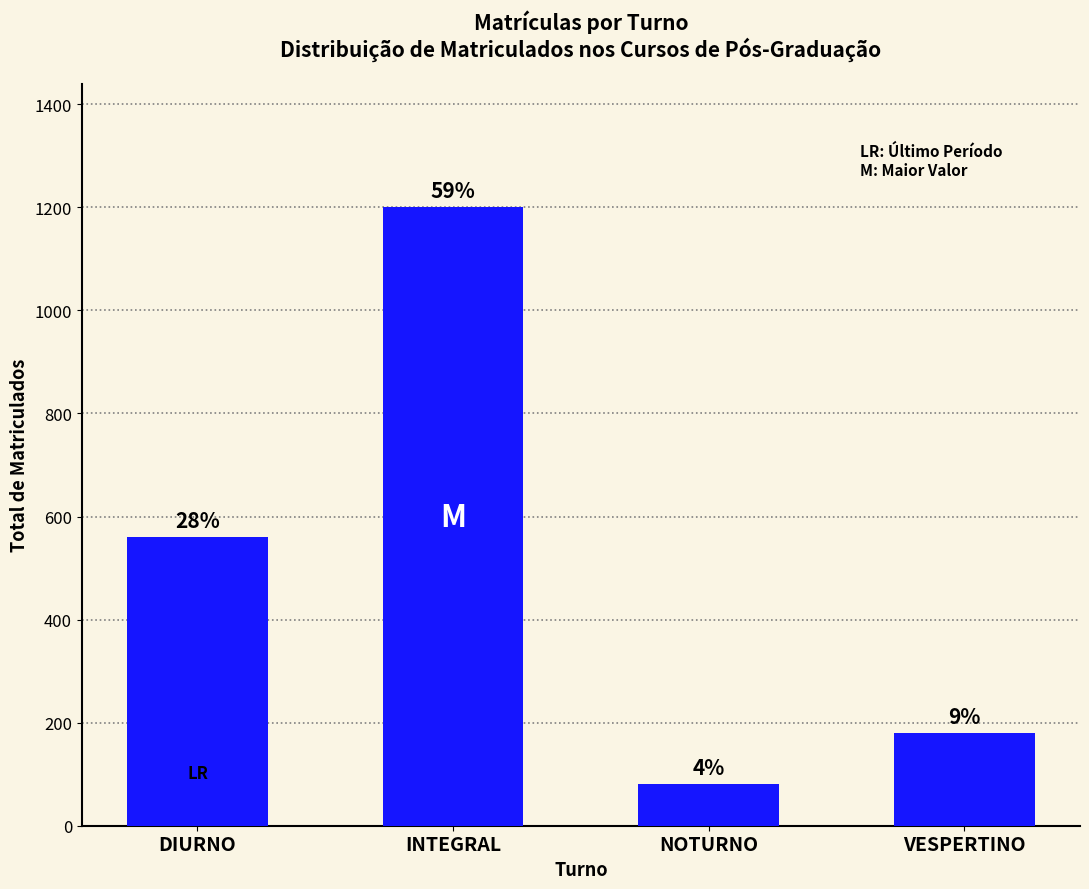

Is it true that the value at INTEGRAL is 651?

False